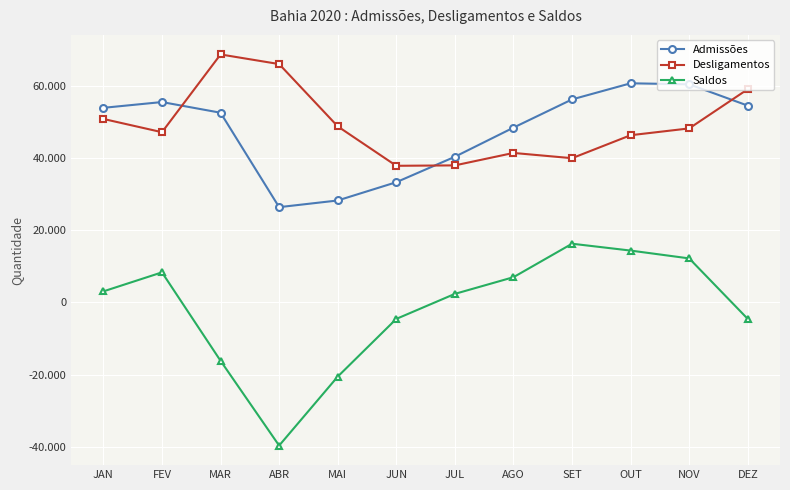

In Desligamentos, how many points are lower than both neighbors (excluding endpoints)?

3